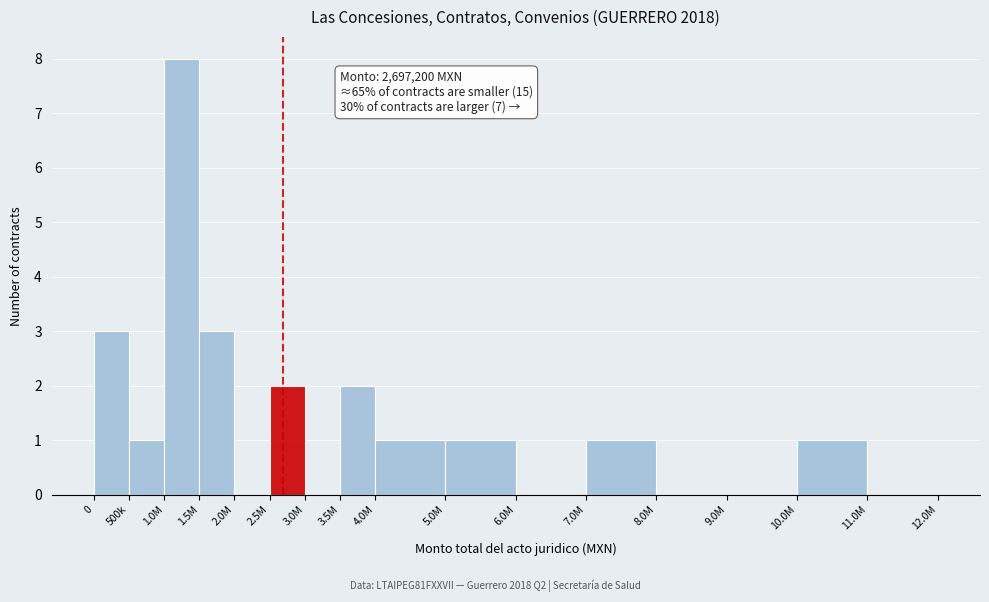

Reading left to right, extract all data points from this chart.

0=3	500k=1	1.0M=8	1.5M=3	2.0M=0	2.5M=2	3.0M=0	3.5M=2	4.0M=1	5.0M=1	6.0M=0	7.0M=1	8.0M=0	9.0M=0	10.0M=1	11.0M=0